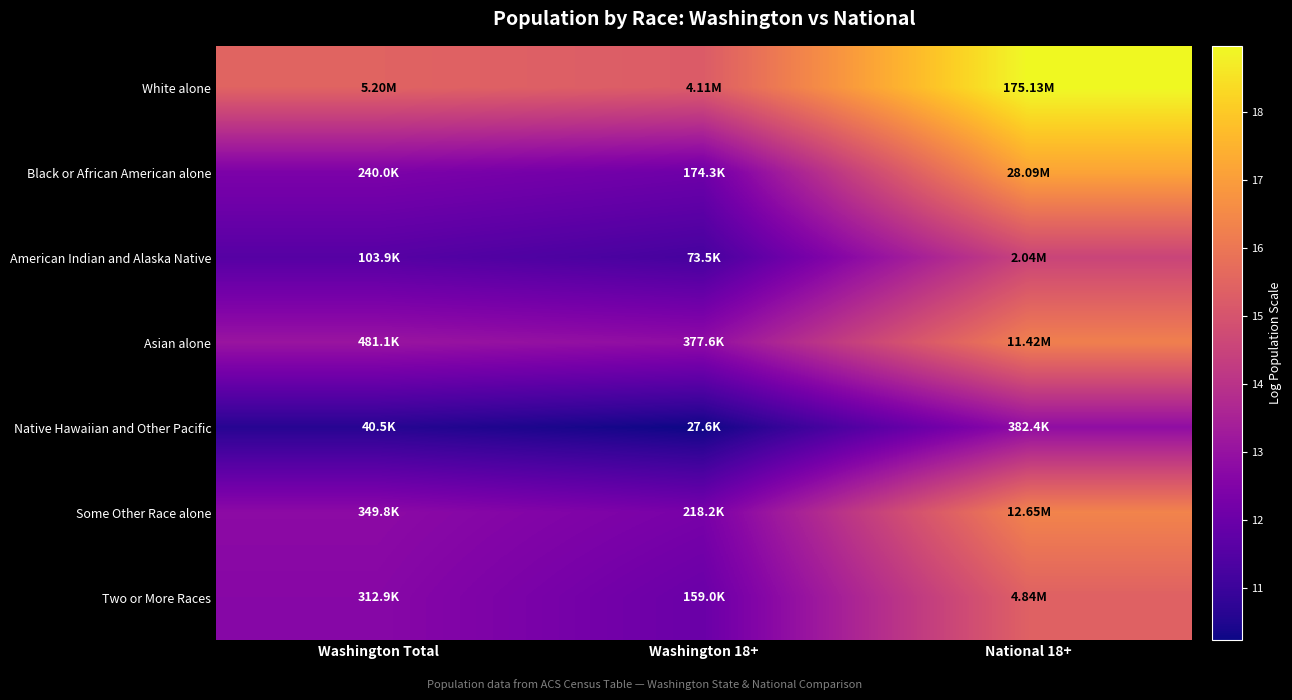

Which series has the largest range (max minus min)?

Black or African American alone